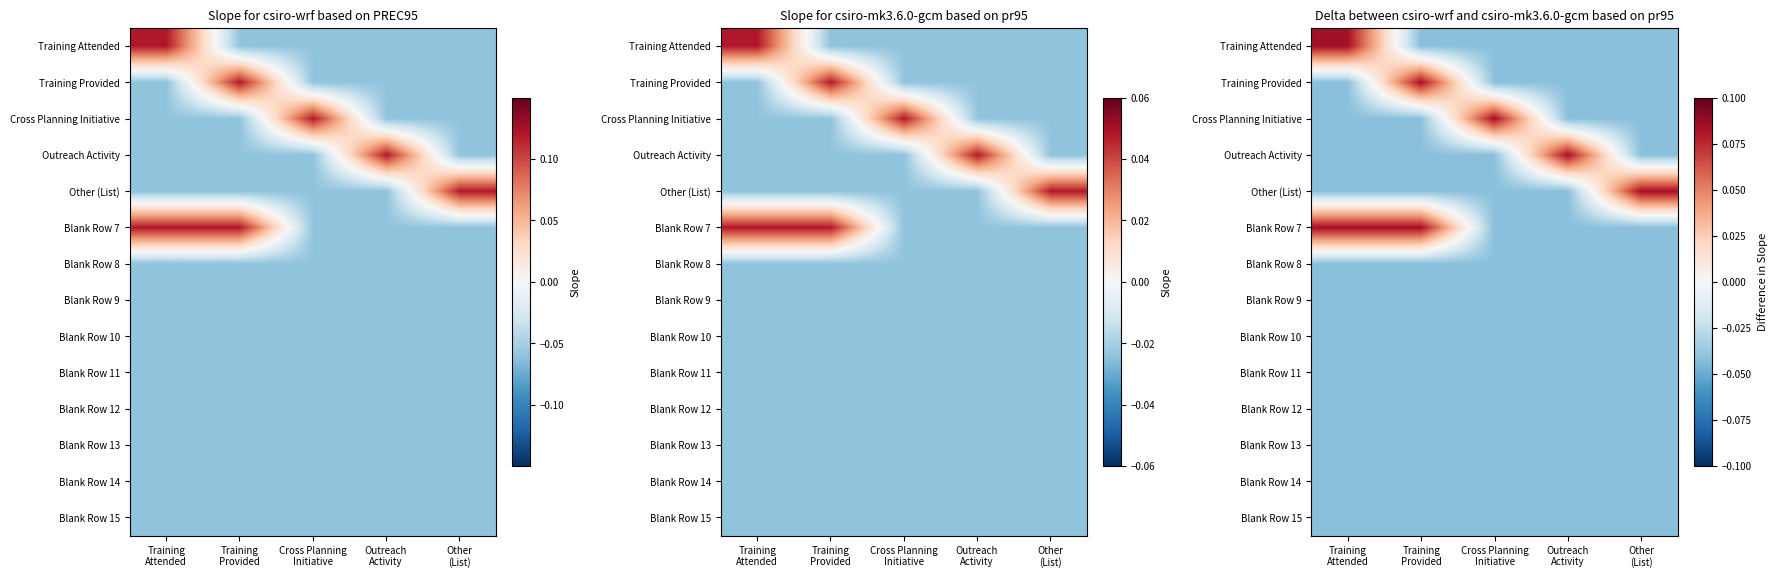

Rank the categories by Cross Planning Initiative value from highest to lowest.

Cross Planning Initiative, Training Attended, Training Provided, Outreach Activity, Other (List)